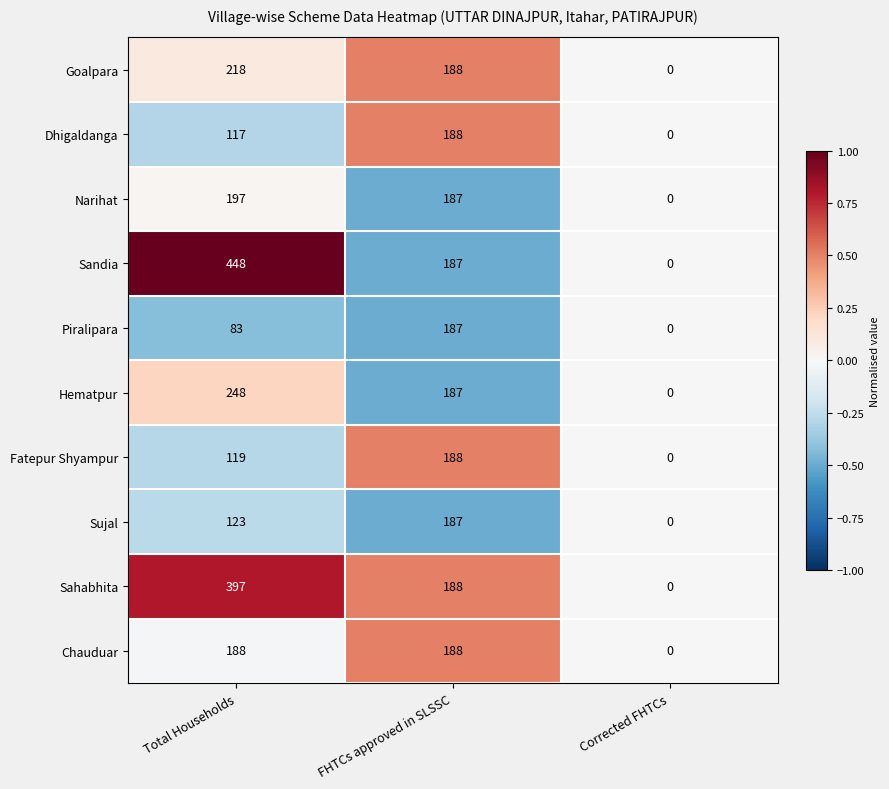

Rank the series at Total Households from highest to lowest value.

Sandia, Sahabhita, Hematpur, Goalpara, Narihat, Chauduar, Sujal, Fatepur Shyampur, Dhigaldanga, Piralipara